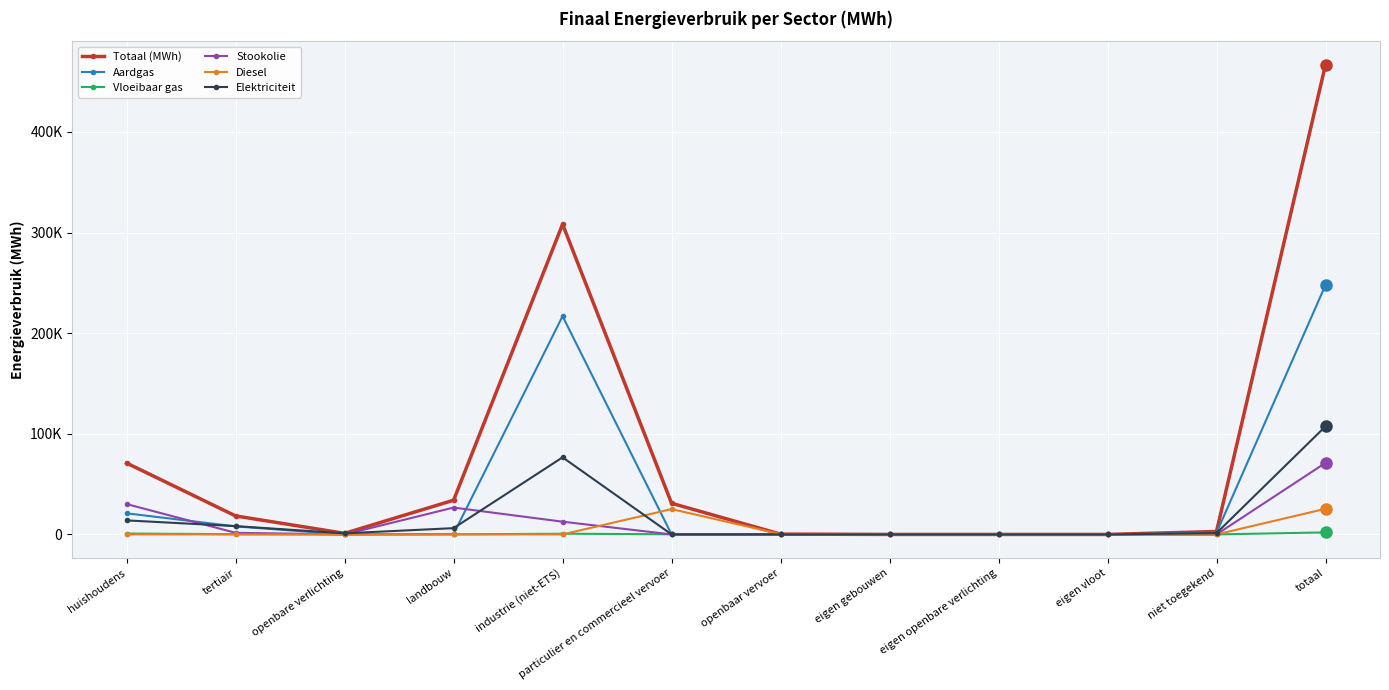

What are all the series names shown in the legend?

Totaal (MWh), Aardgas, Vloeibaar gas, Stookolie, Diesel, Elektriciteit